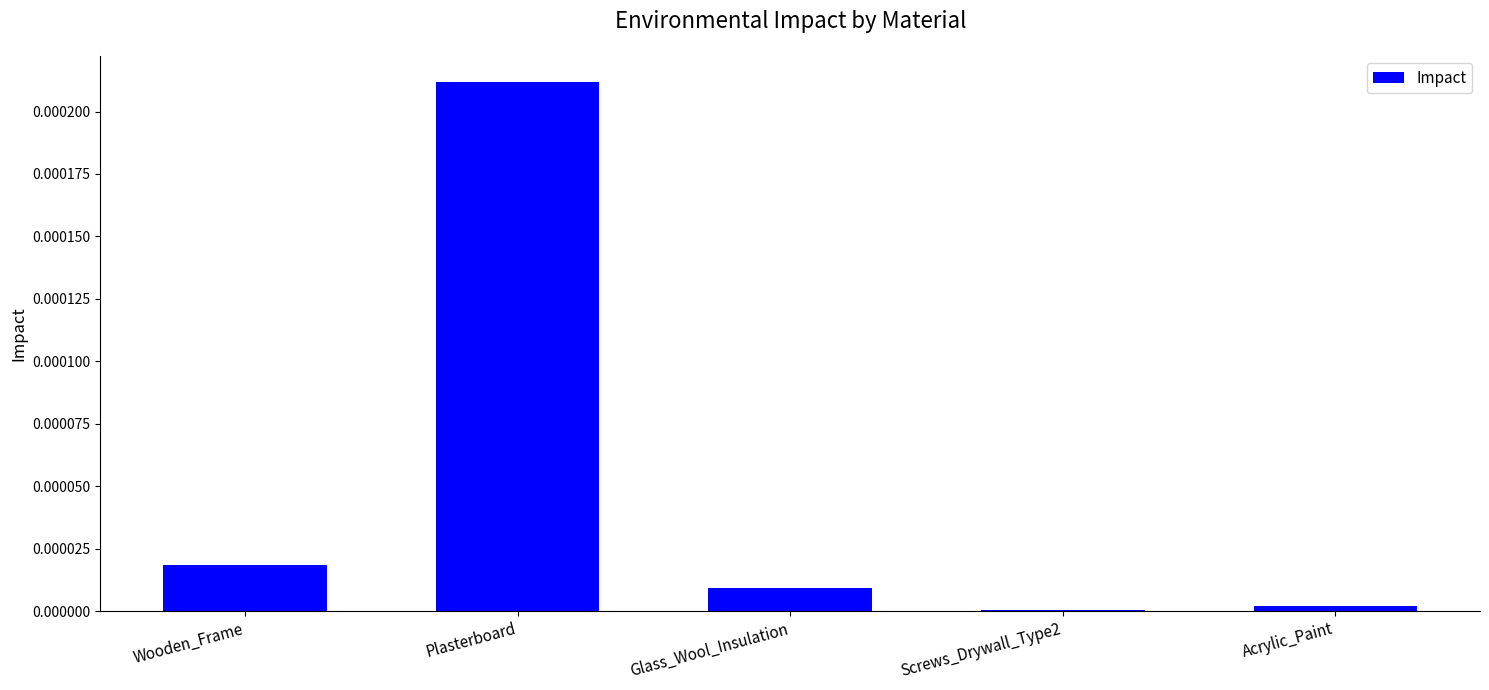

At which category does the chart reach its peak across all series?

Plasterboard